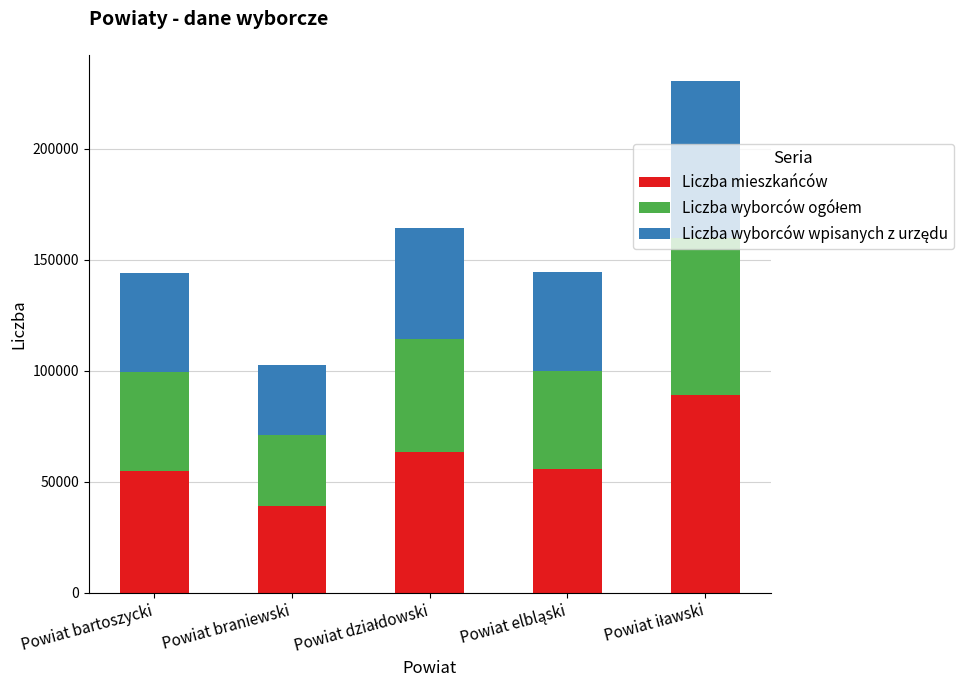

What is the difference between the maximum and minimum values in the Liczba mieszkańców series?

50111